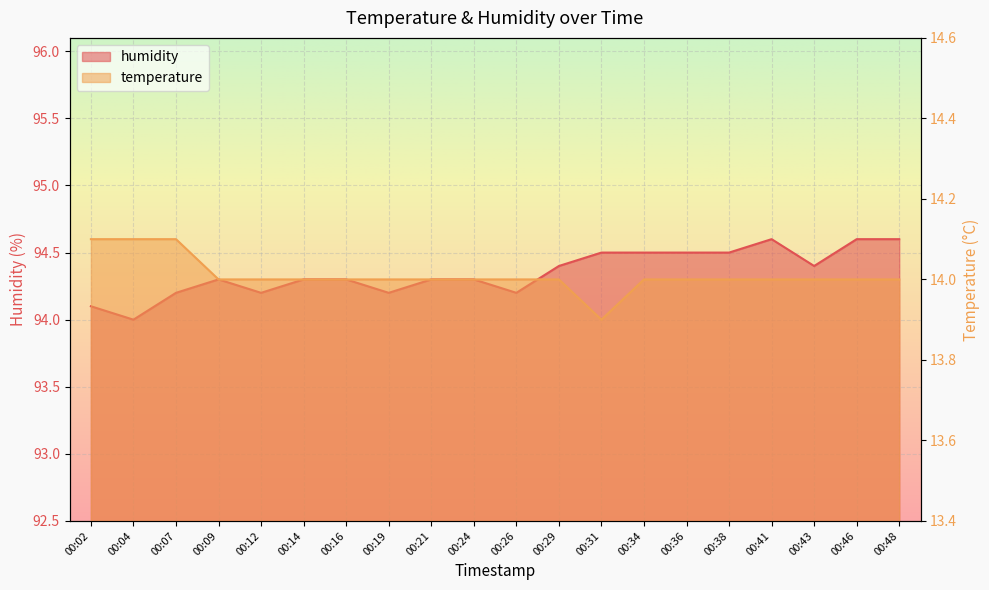

What is the maximum value shown in the chart?

94.6